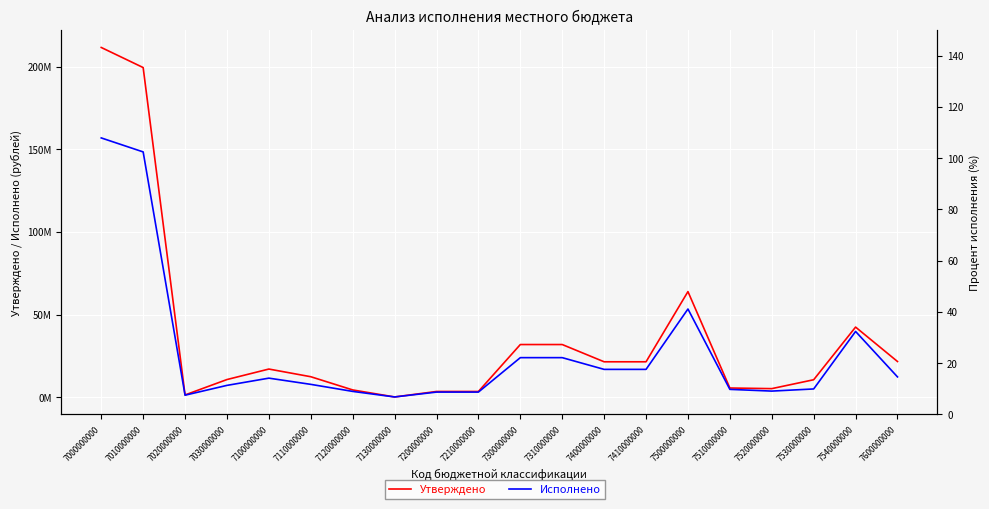

What is the sum of the Исполнено values at 7110000000 and 7400000000?

24699482.6